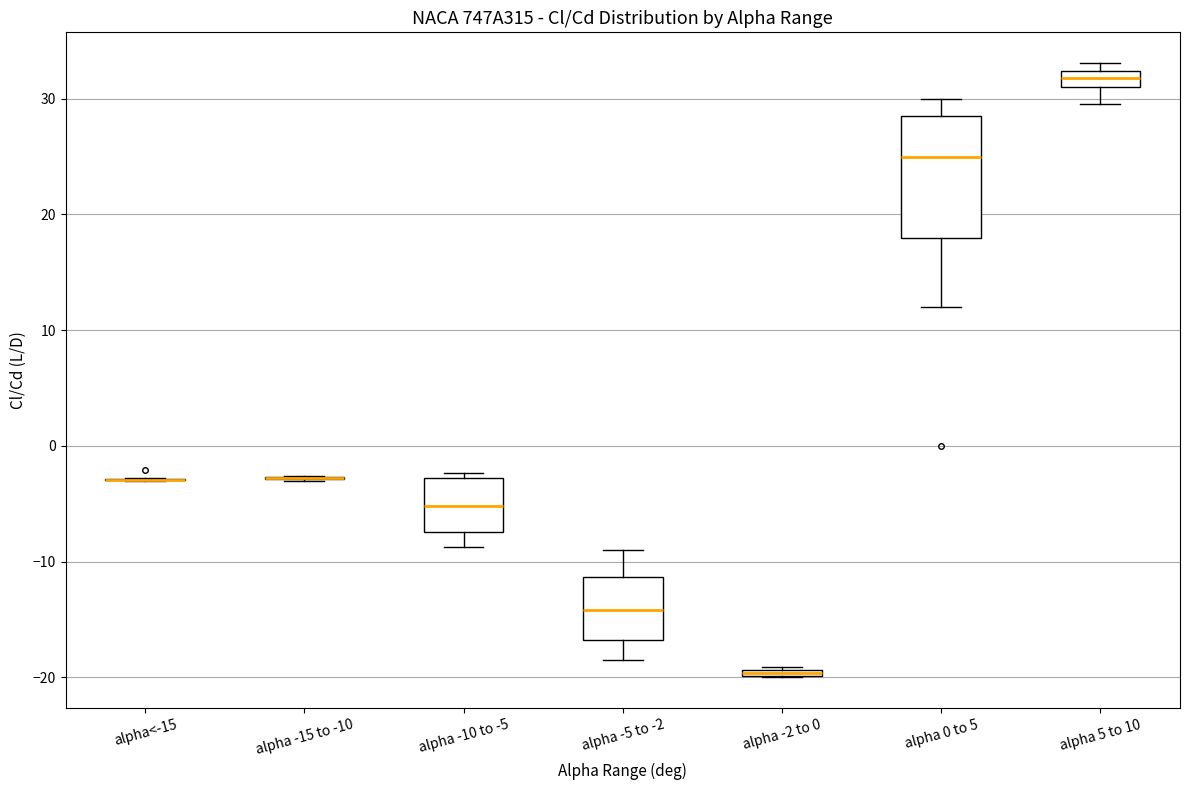

Where does the lower whisker of the box for alpha -10 to -5 end on the y-axis? The values are not printed on the chart, so give them approximately, as read against the axis.

-9